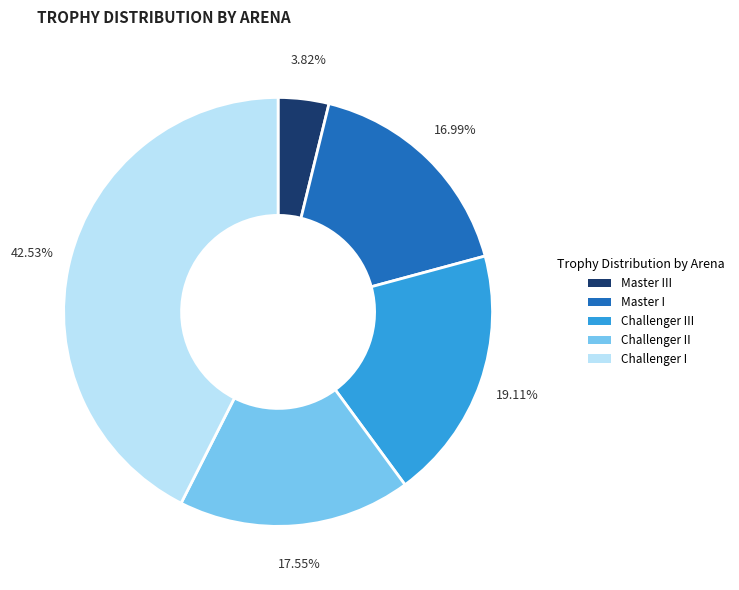

To the nearest percent, what is the difference between the largest and smallest slice percentages?

39%